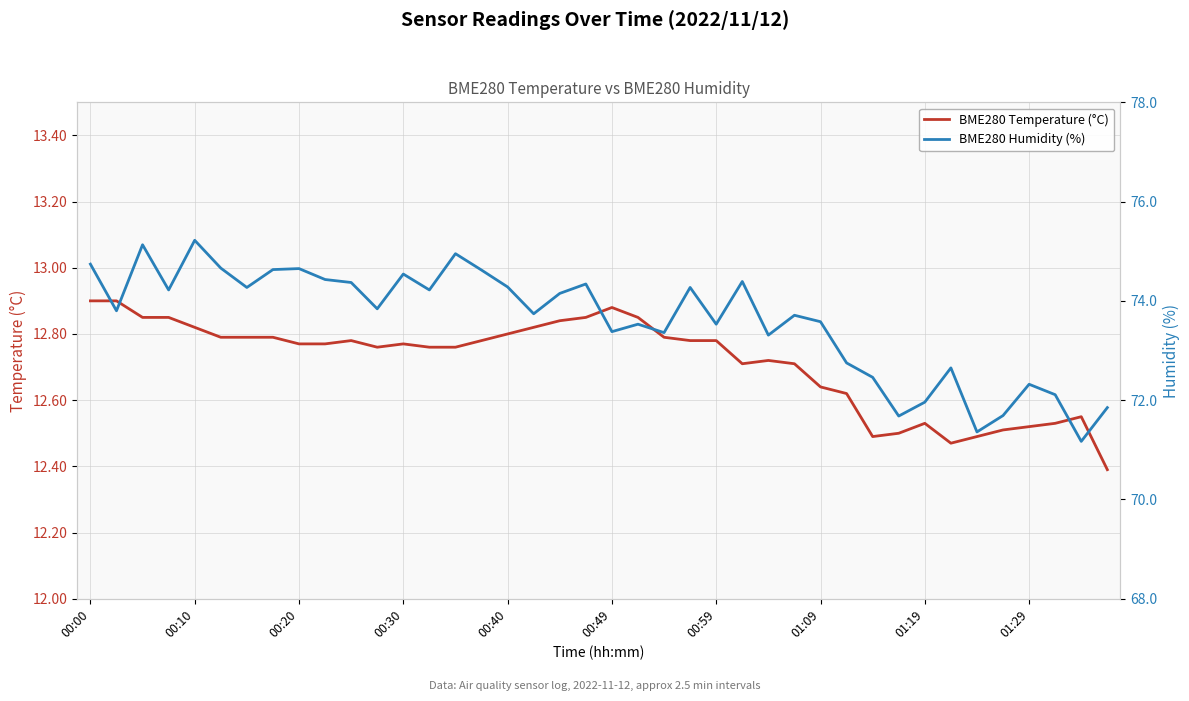

Read the BME280 Humidity (%) value at 00:30.

74.5